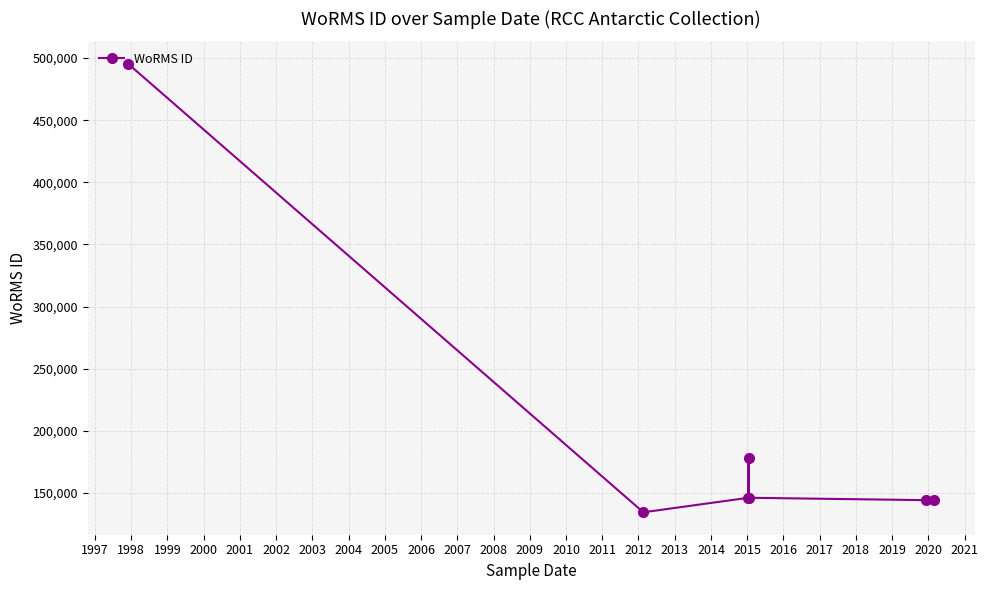

How many interior local peaks (higher than both neighbors) does the data have?

1